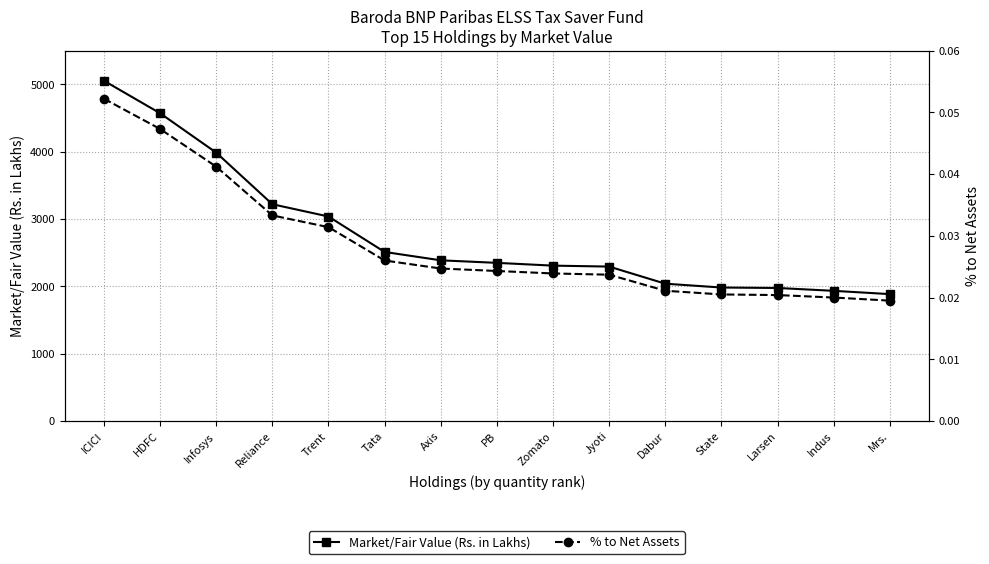

List the series in order of their overall mean, highest first.

Market/Fair Value (Rs. in Lakhs), % to Net Assets